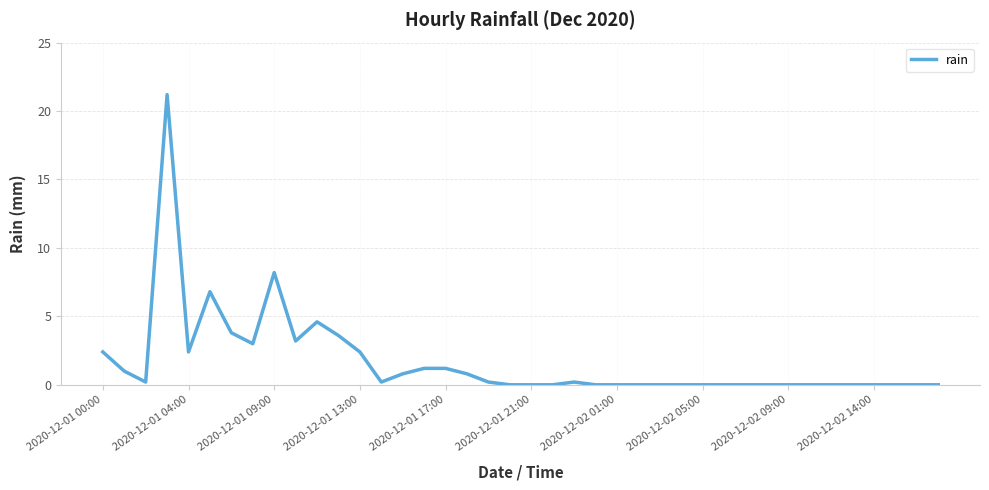

How many lines are shown in the chart?

1